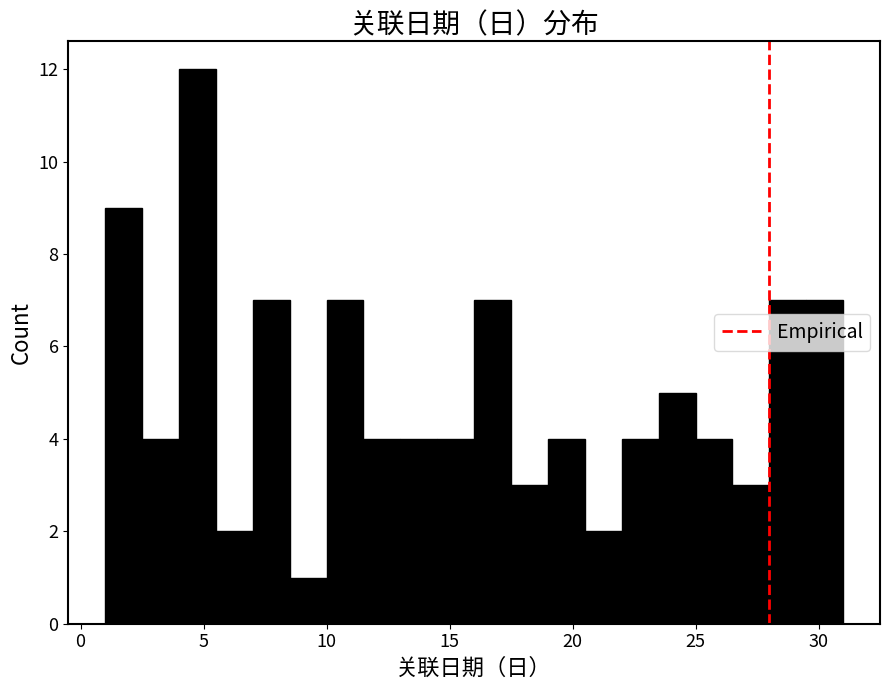

Around what value on the x-axis is the tallest bar? Give the approximate position of its centre, as read against the axis.

5.0